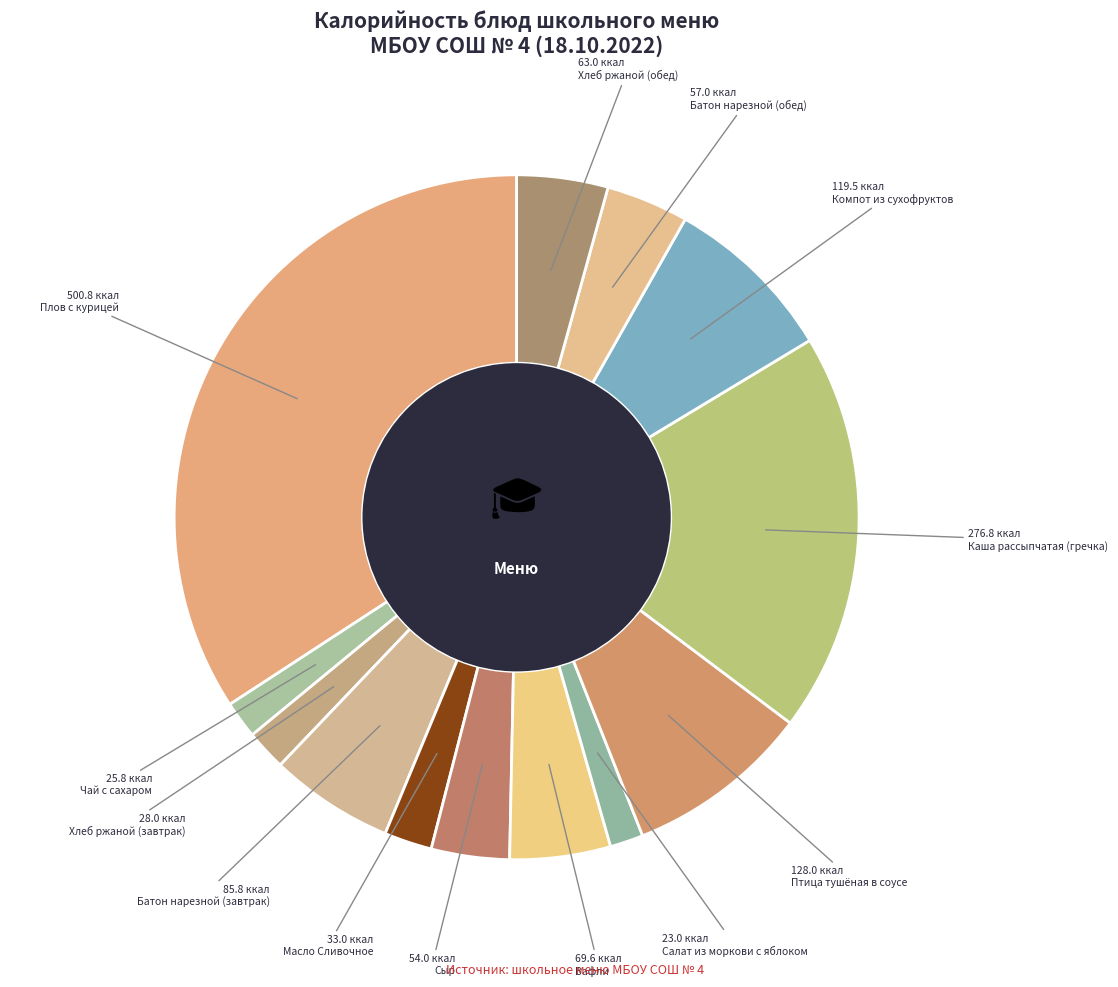

To the nearest percent, what is the average slice percentage?

8%